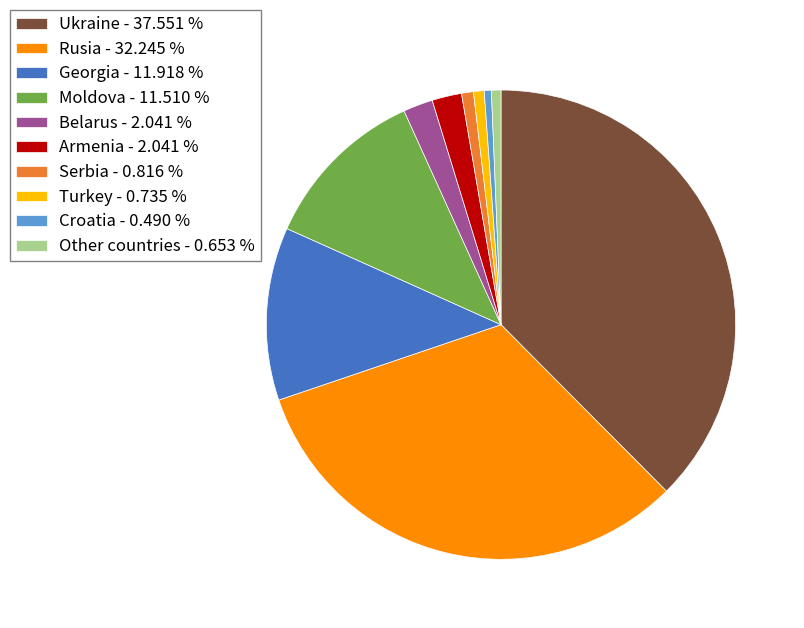

Approximately how many times larger is the value at Moldova - 11.510 % compared to Turkey - 0.735 %?

15.7